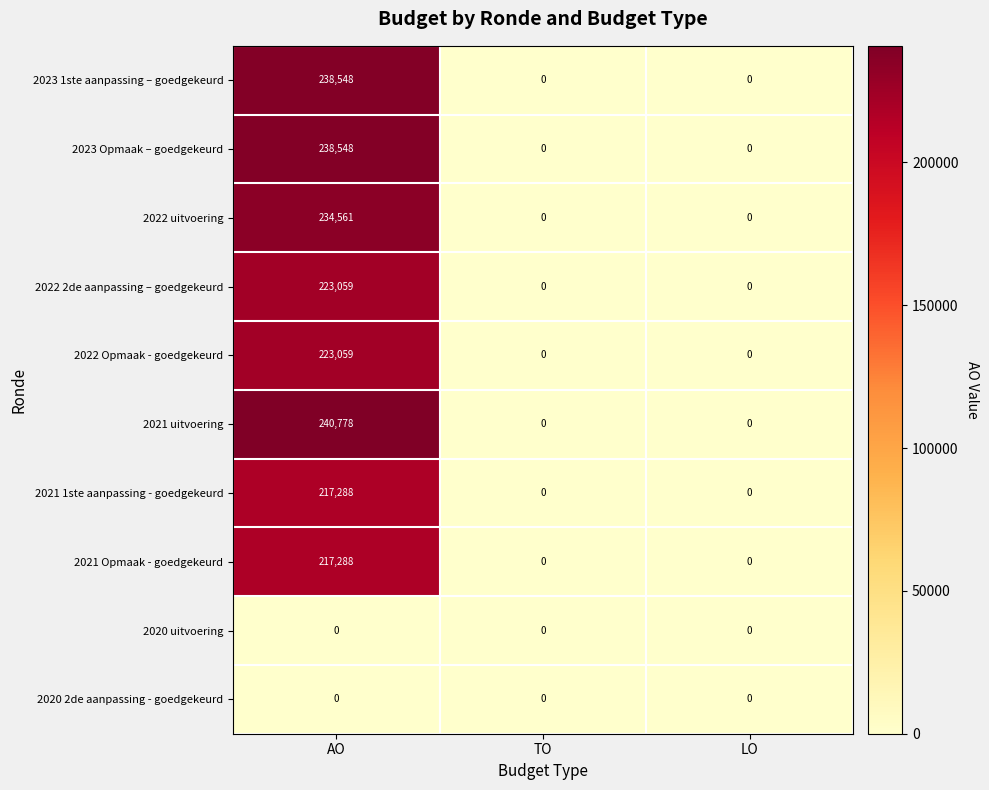

What is the difference between the highest and lowest values at AO?

240778